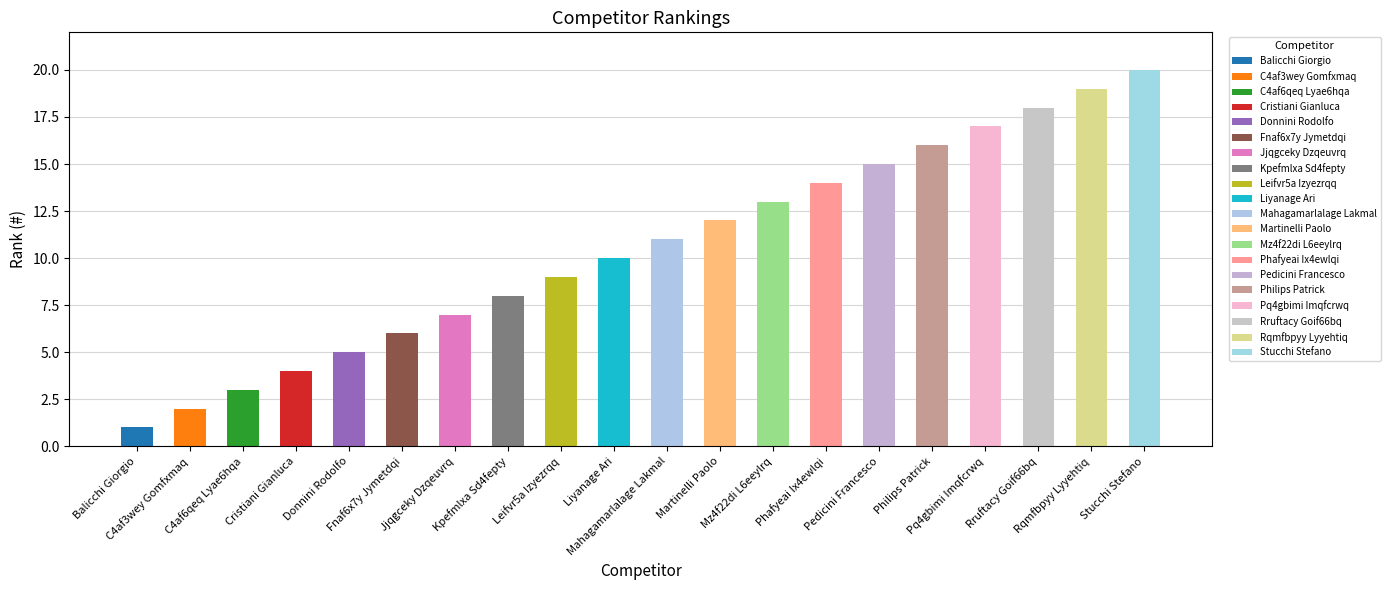

What is the value of the 19th bar from the left?

19